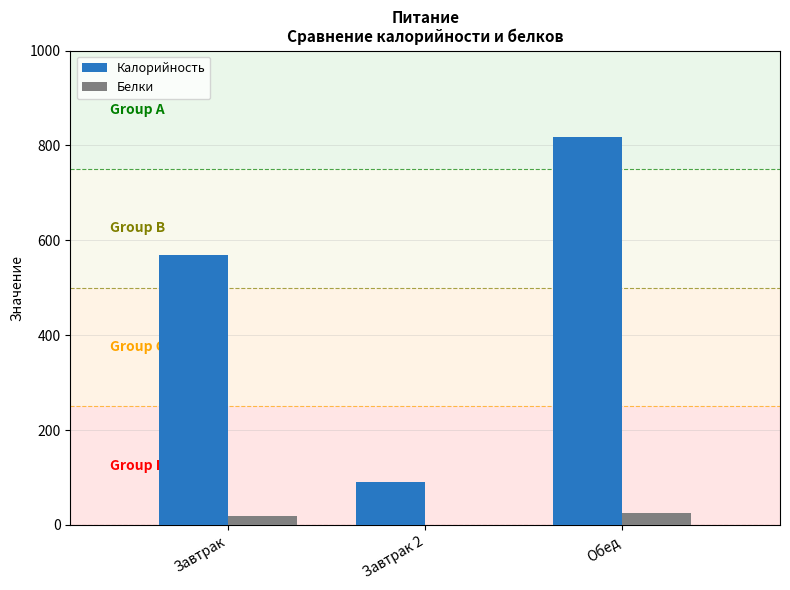

What is the sum of the Белки values at Обед and Завтрак 2?

24.8